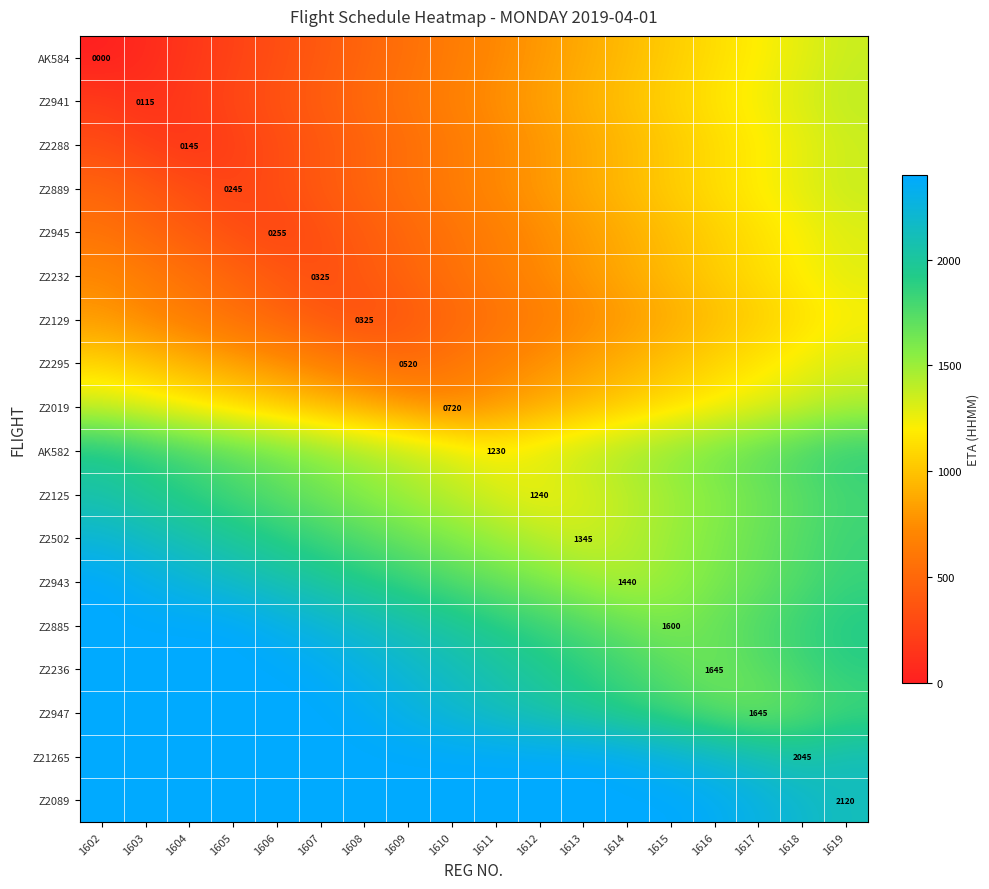

Is it true that Z21265 equals 2045 at 1618?

True